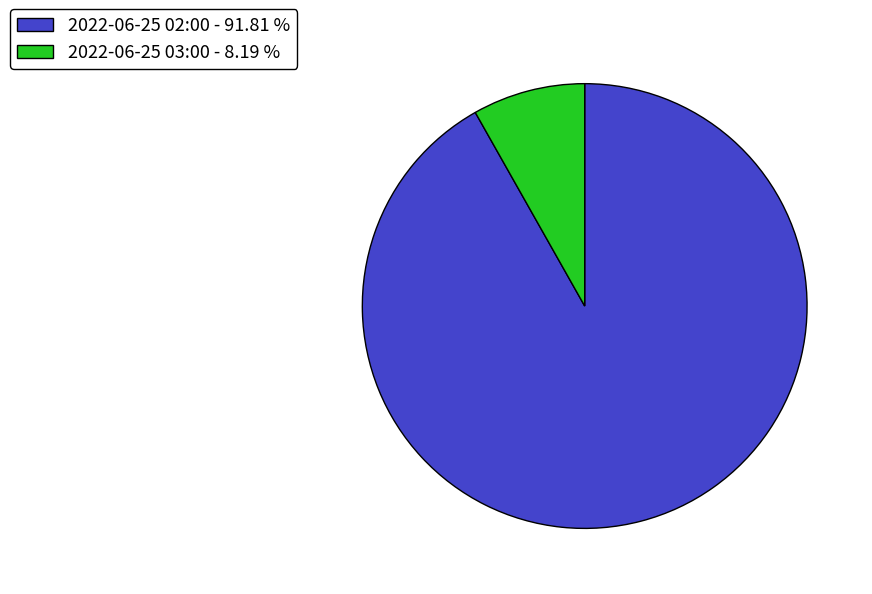

Does any single category account for the majority?

Yes